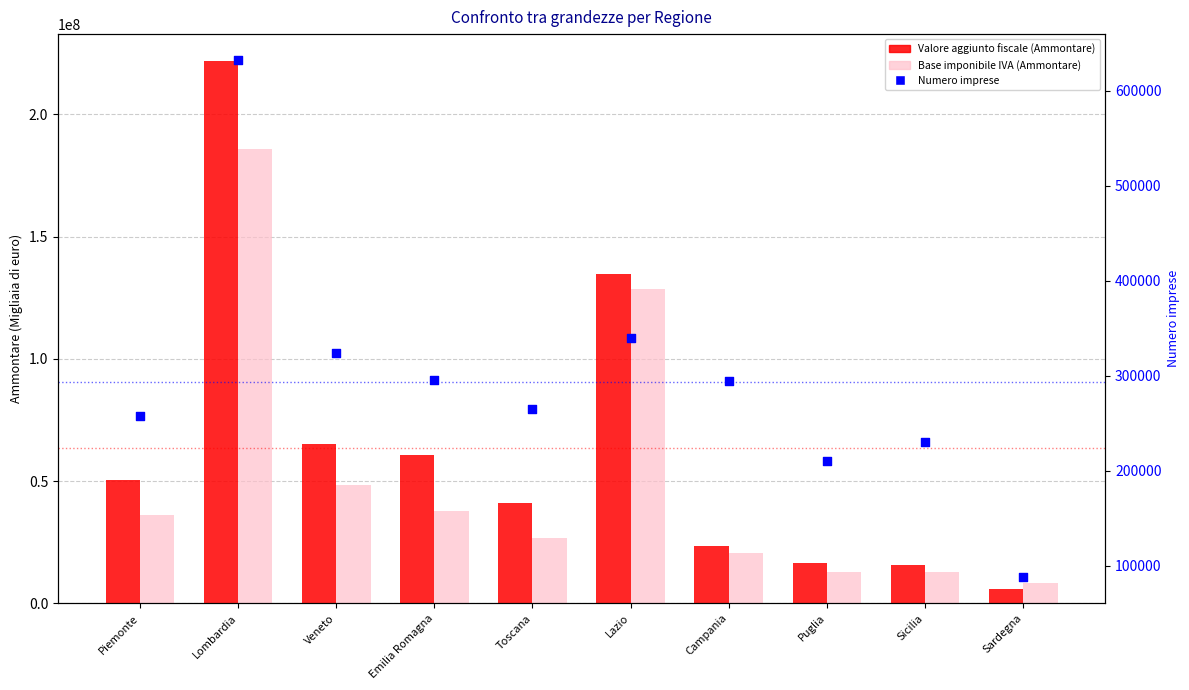

Which series reaches the maximum Y coordinate?

Valore aggiunto fiscale (Ammontare)